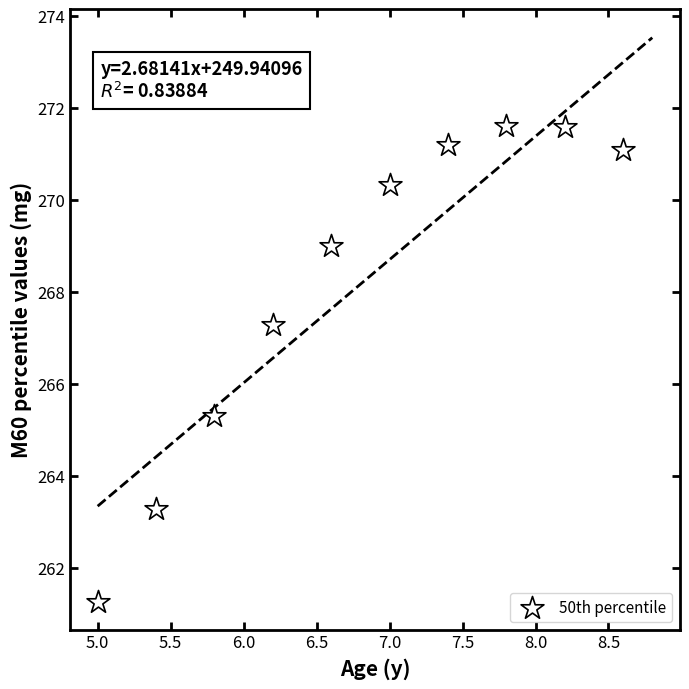

What Y value in the scatter plot is closest to 266?

265.3